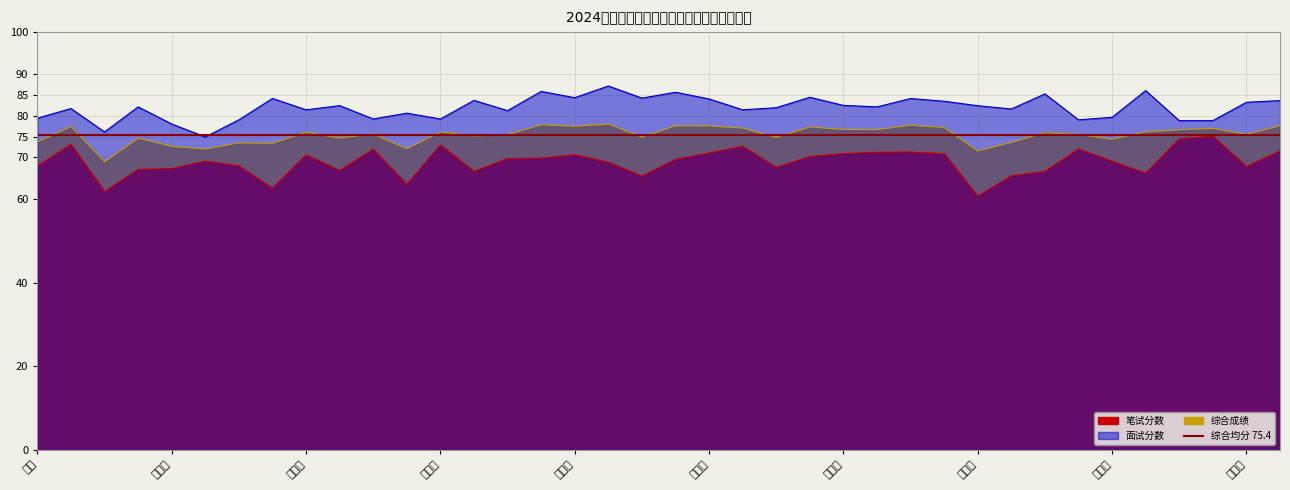

At which label does 综合成绩 reach its minimum?

颜雯慧